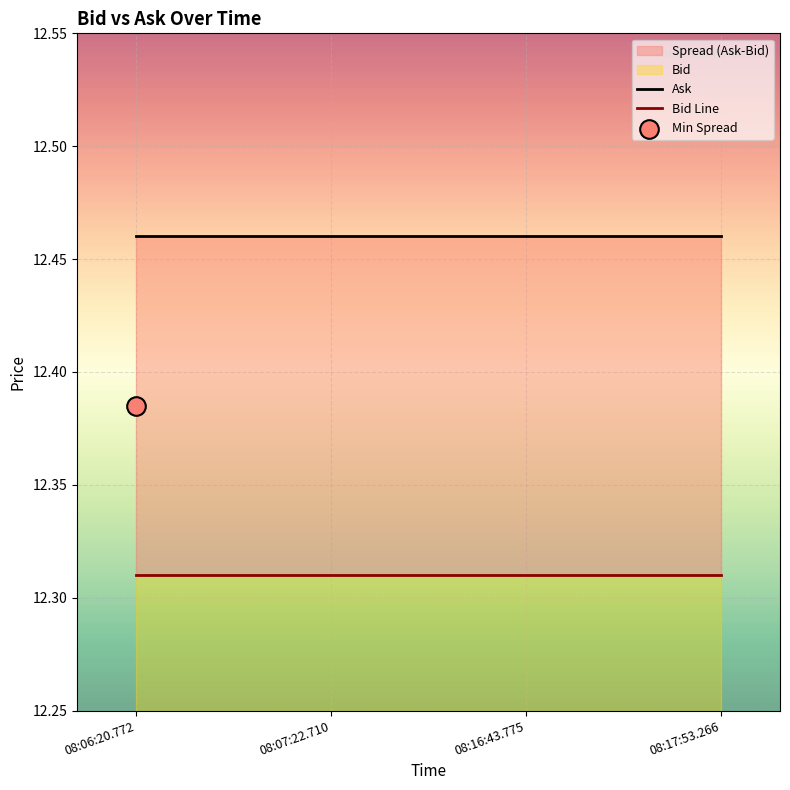

Which series contains the highest Y value?

Ask